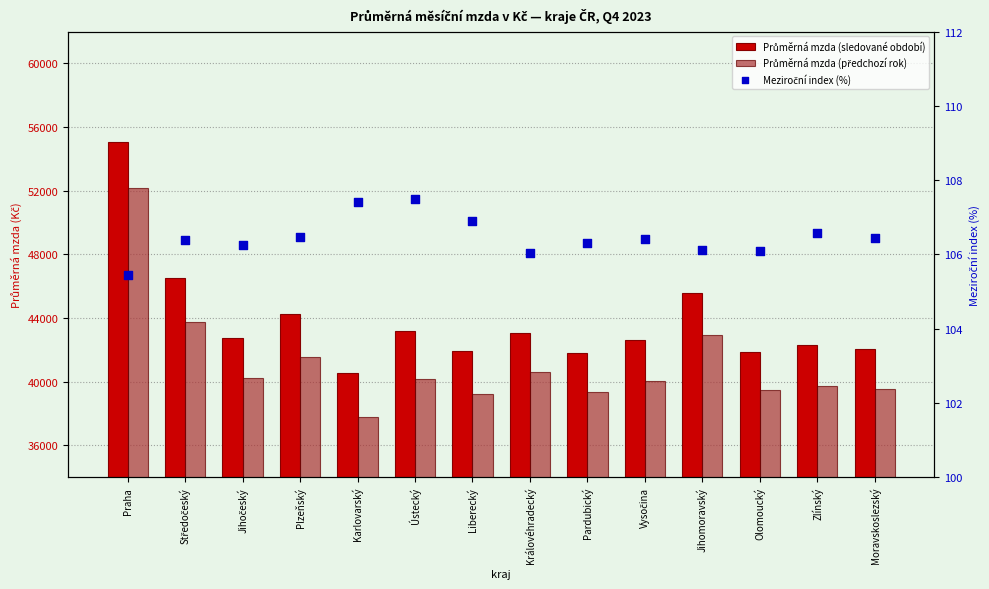

At how many categories does at least one series exceed 44511?

3